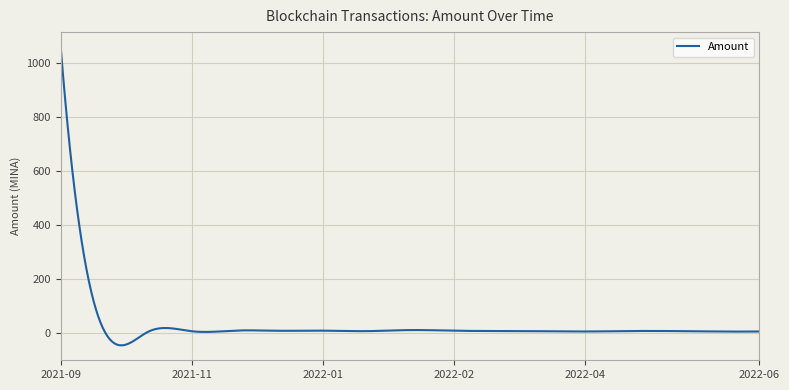

What is the difference between the maximum and minimum values?

1103.0